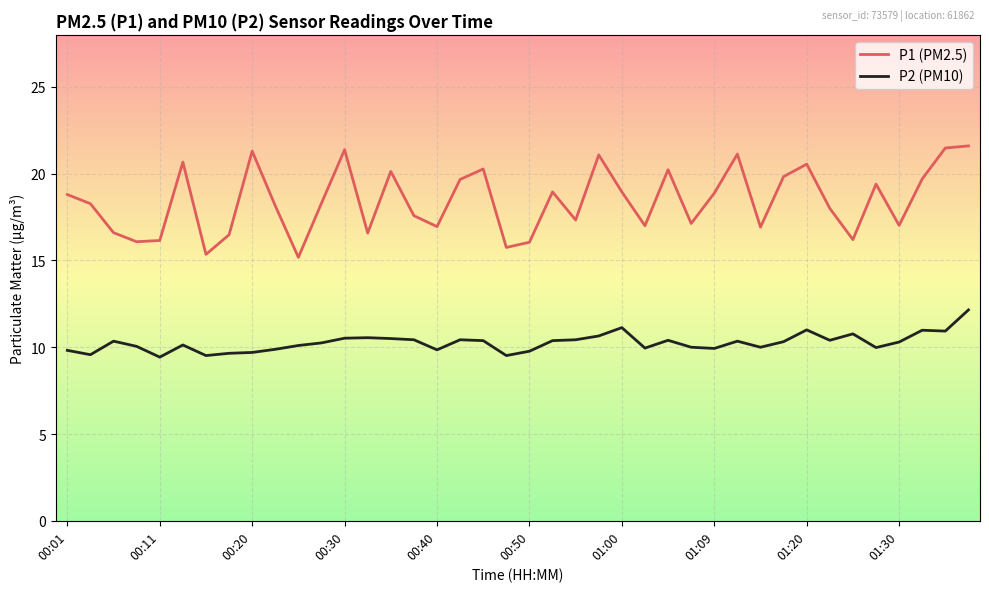

Which series has the largest total across all categories?

P1 (PM2.5)